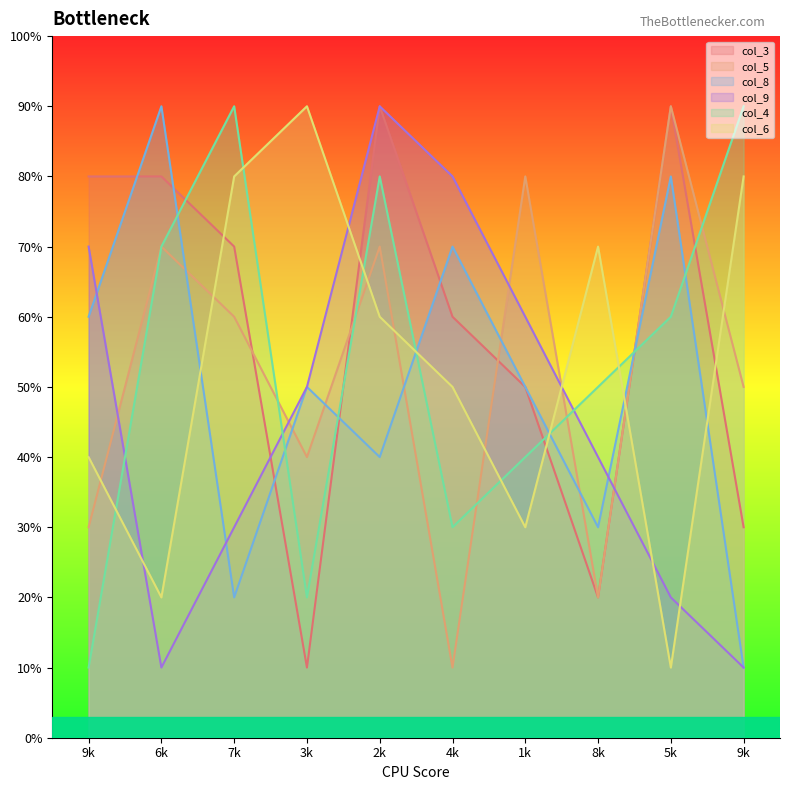

What is the spread (max minus min) of values at 2k?

50